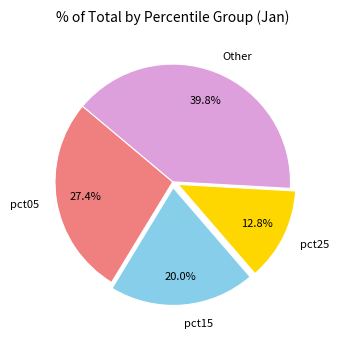

How many segments does this pie chart have?

4